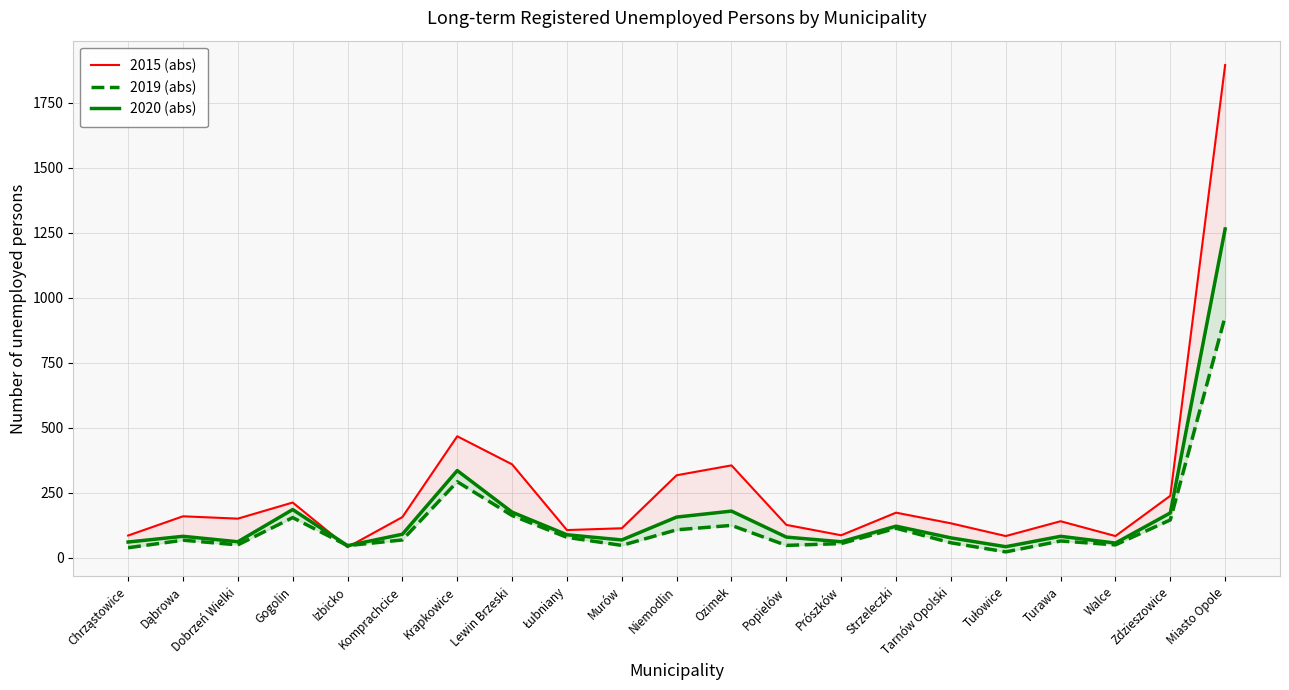

True or false: 2020 (abs) has a value of 335 at Krapkowice.

True